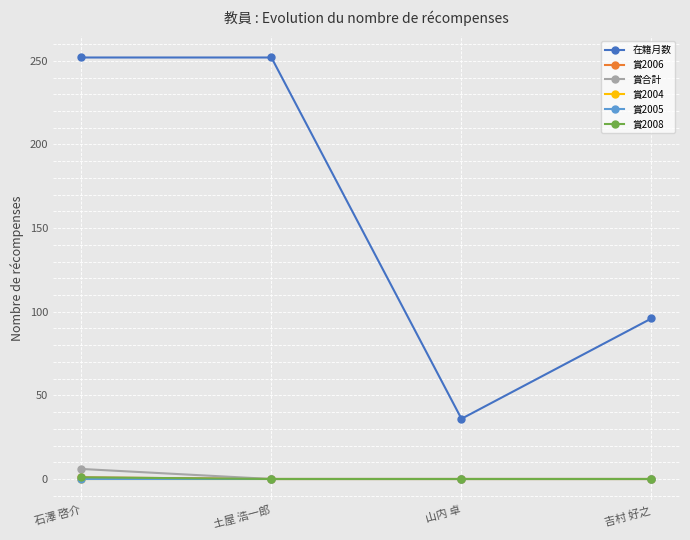

Rank the series by their maximum value, from lowest to highest.

賞2004, 賞2005, 賞2006, 賞2008, 賞合計, 在籍月数